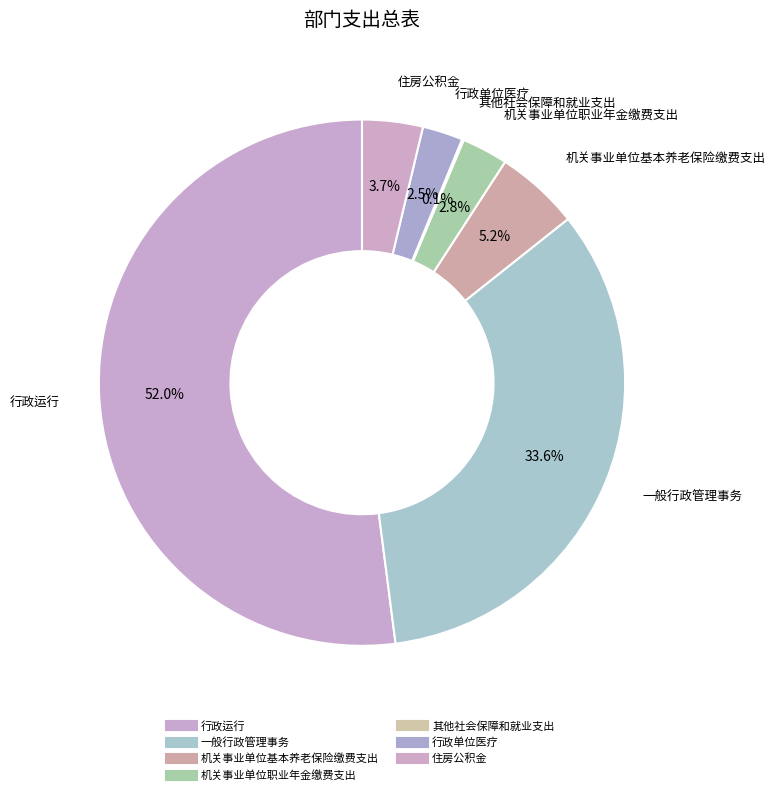

Which slice is the smallest?

其他社会保障和就业支出